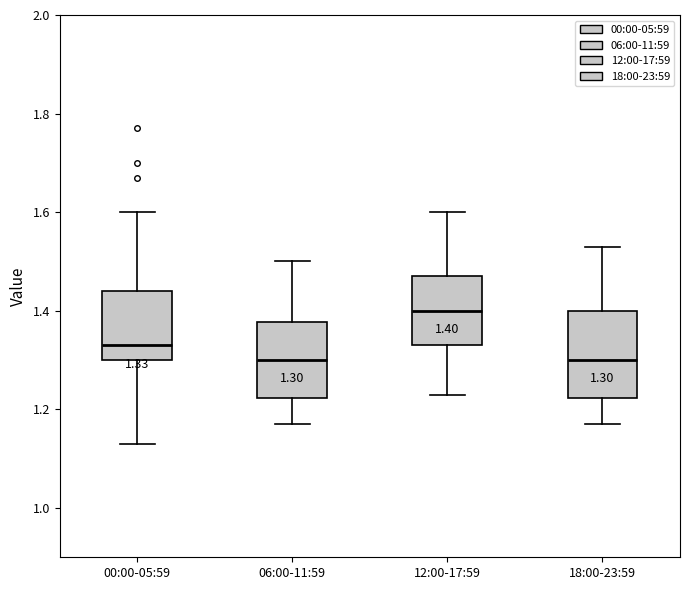

Which box is the tallest, from its lower edge to its upper edge?

18:00-23:59